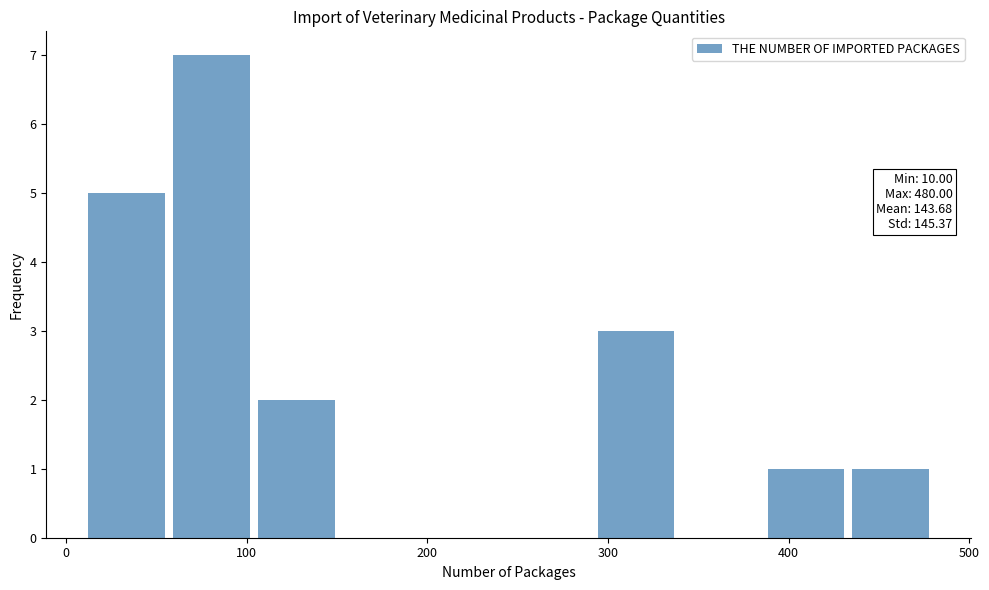

Which range on the x-axis has the tallest bar?

57 to 104